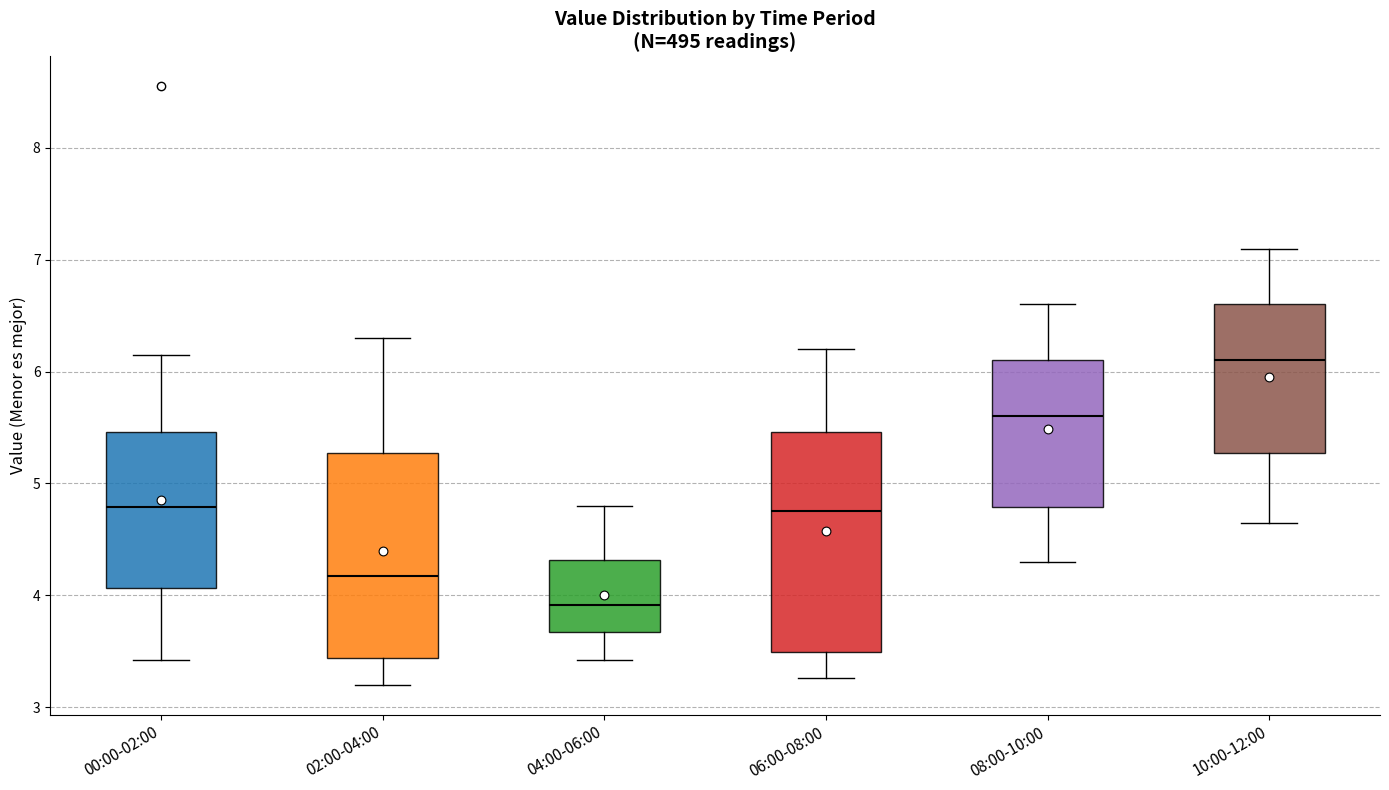

Reading left to right, read every box against the y-axis: the position of its median line, the range the box covers, and the ends of its whiskers. The values are not printed on the chart, so give them approximately, as read against the axis.

00:00-02:00: median 4.8, box 4.1 to 5.5, whiskers 3.4 to 6.2
02:00-04:00: median 4.2, box 3.4 to 5.3, whiskers 3.2 to 6.3
04:00-06:00: median 3.9, box 3.7 to 4.3, whiskers 3.4 to 4.8
06:00-08:00: median 4.8, box 3.5 to 5.5, whiskers 3.3 to 6.2
08:00-10:00: median 5.6, box 4.8 to 6.1, whiskers 4.3 to 6.6
10:00-12:00: median 6.1, box 5.3 to 6.6, whiskers 4.7 to 7.1